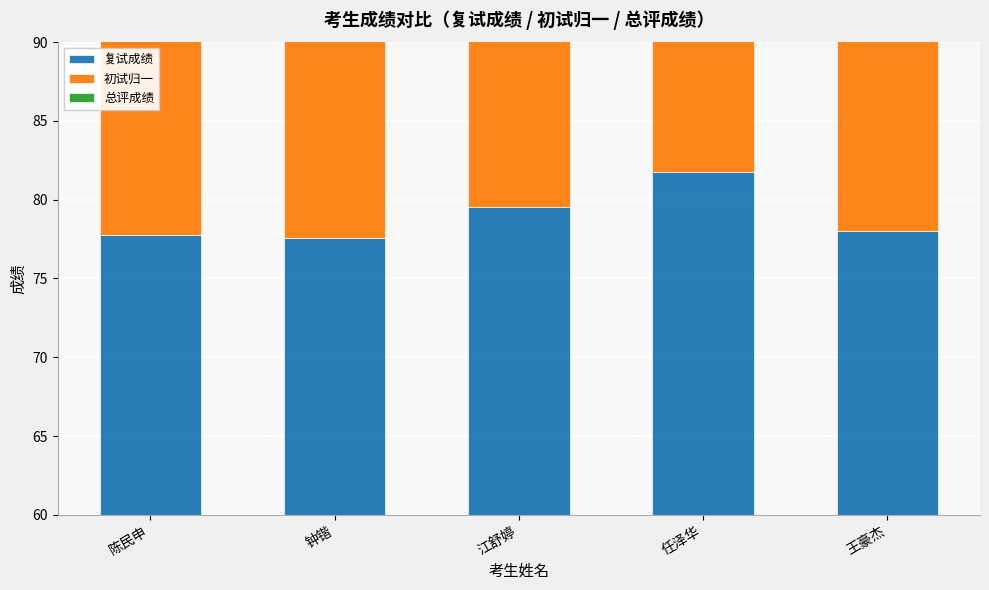

What are all the series names shown in the legend?

复试成绩, 初试归一, 总评成绩